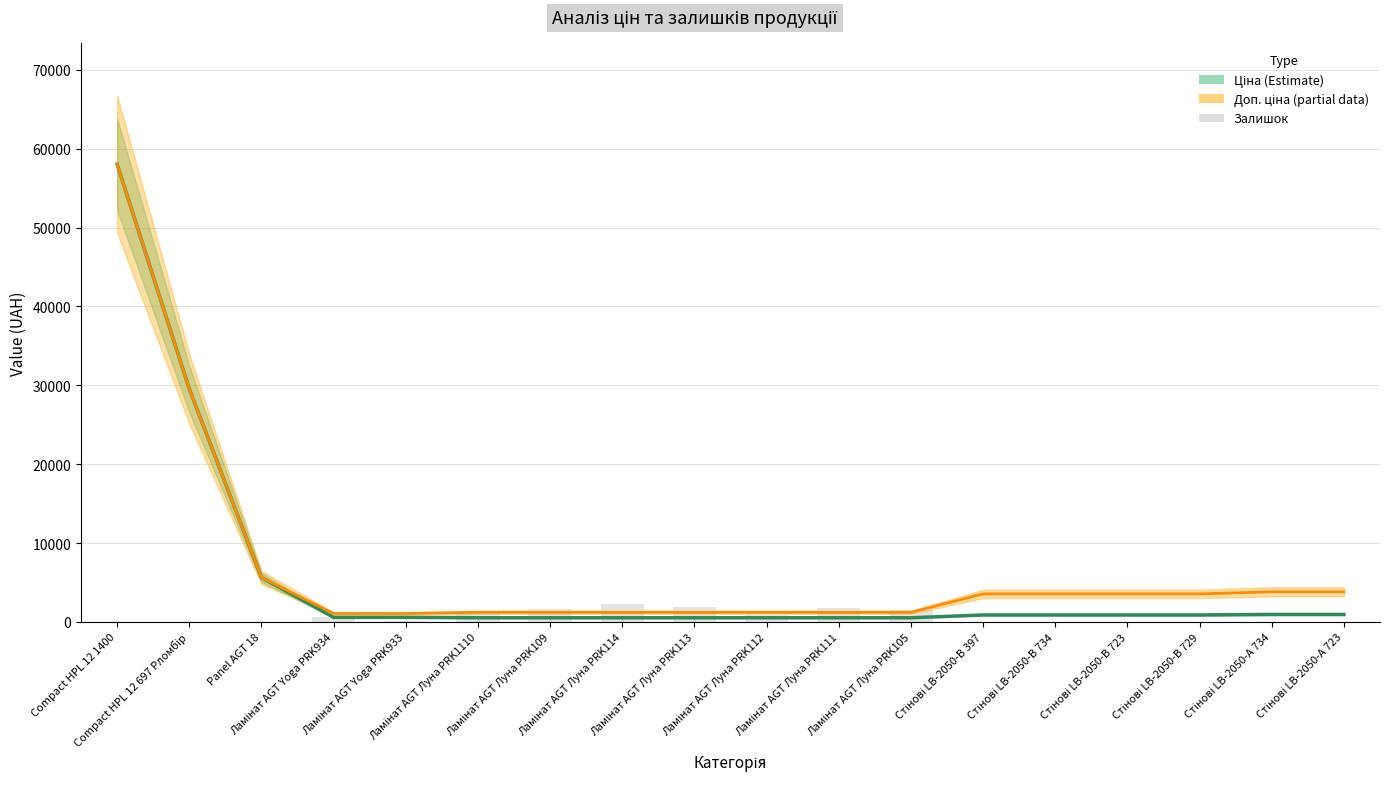

What is the average value of the Ціна (central) series?

5756.4